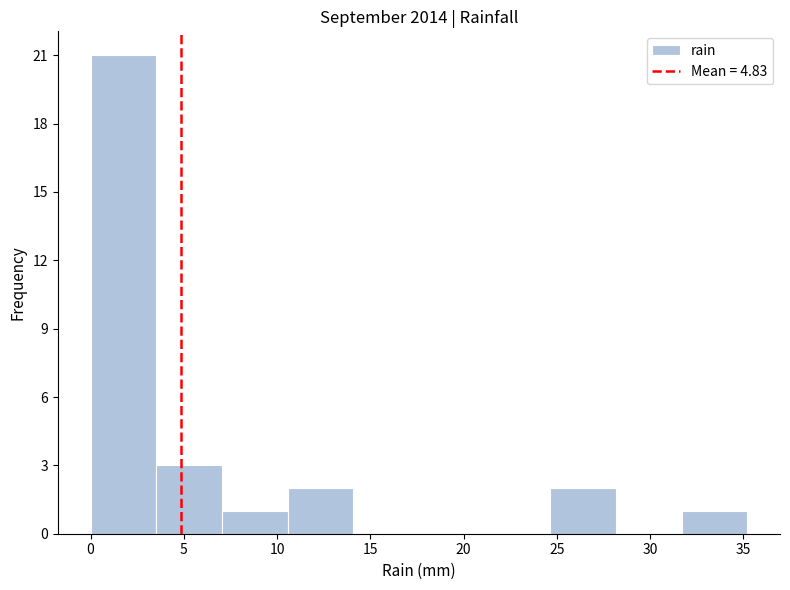

How tall is the bar that spans 31.5 to 35.0 on the x-axis? Neither the bar edges nor the heights are printed on the chart, so give them approximately, as read against the axes.

1